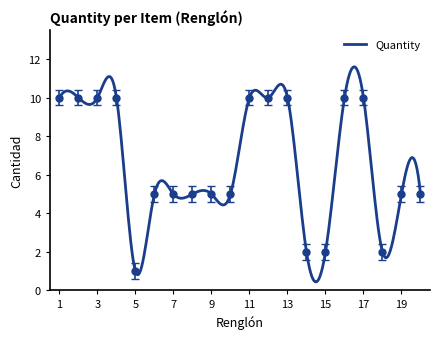

The value at 8 is 3. True or false?

False